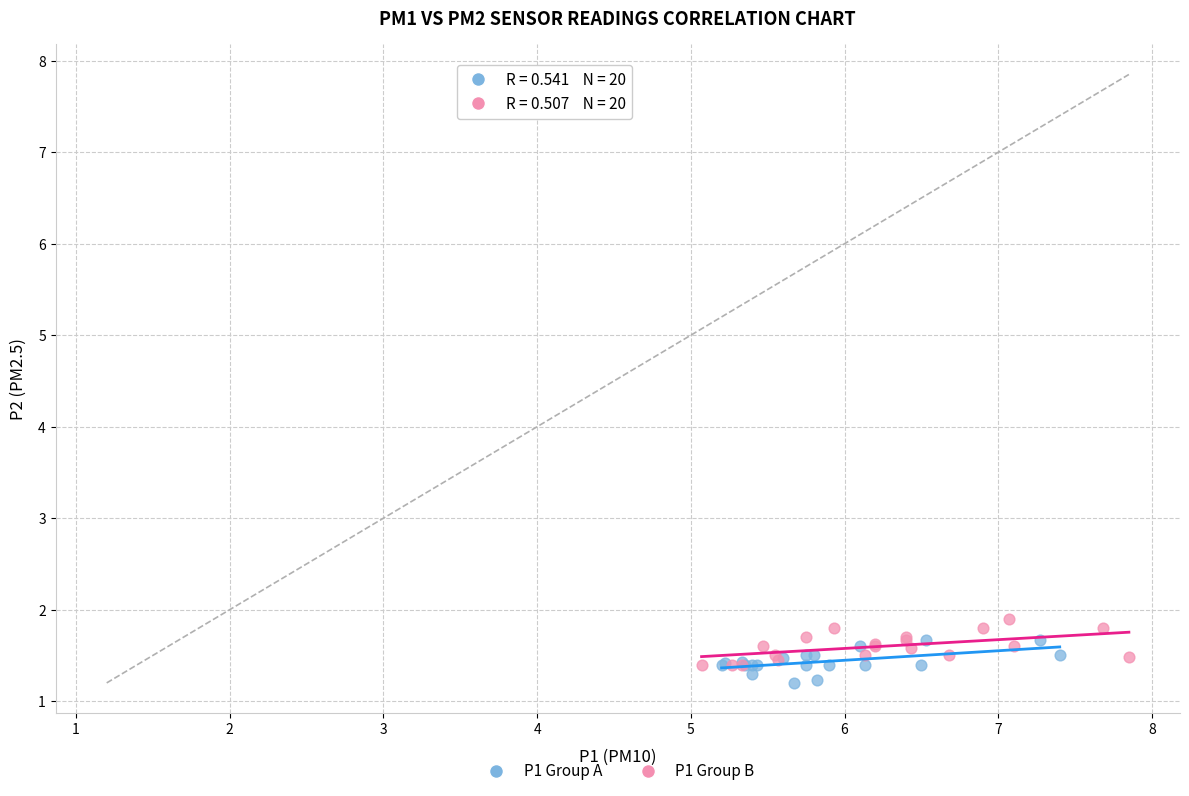

Which series reaches the maximum Y coordinate?

P1 Group B